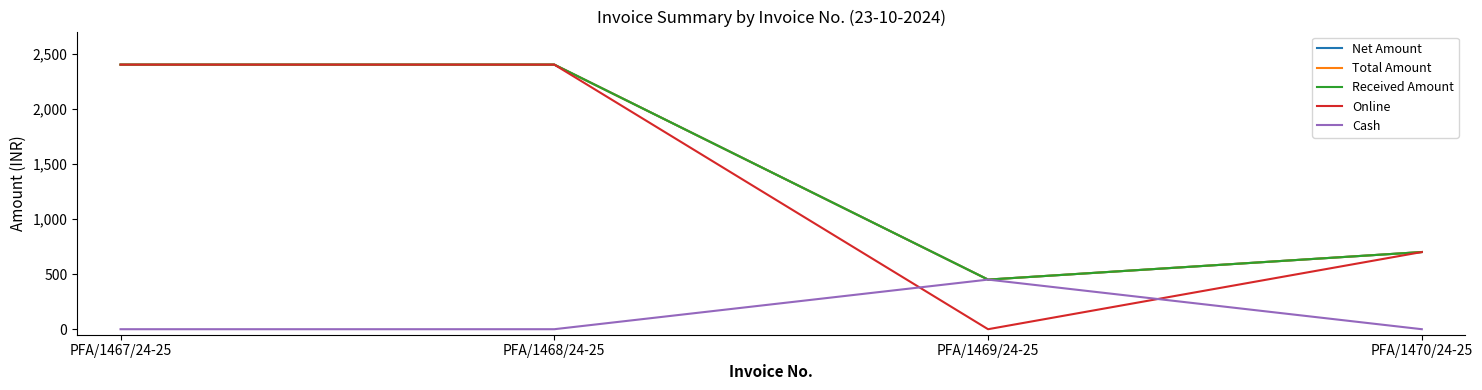

True or false: Total Amount and Cash cross at least once.

False